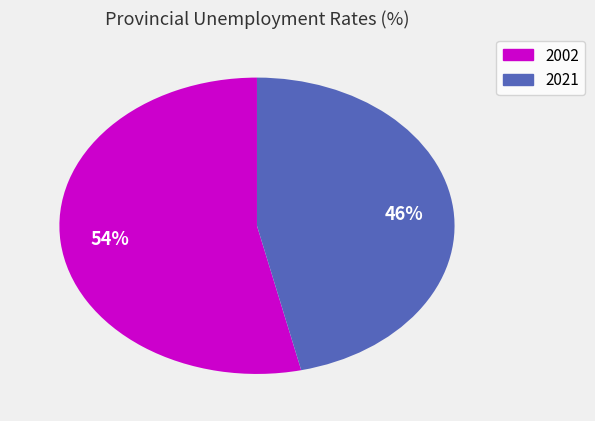

To the nearest percent, what is the average slice percentage?

50%